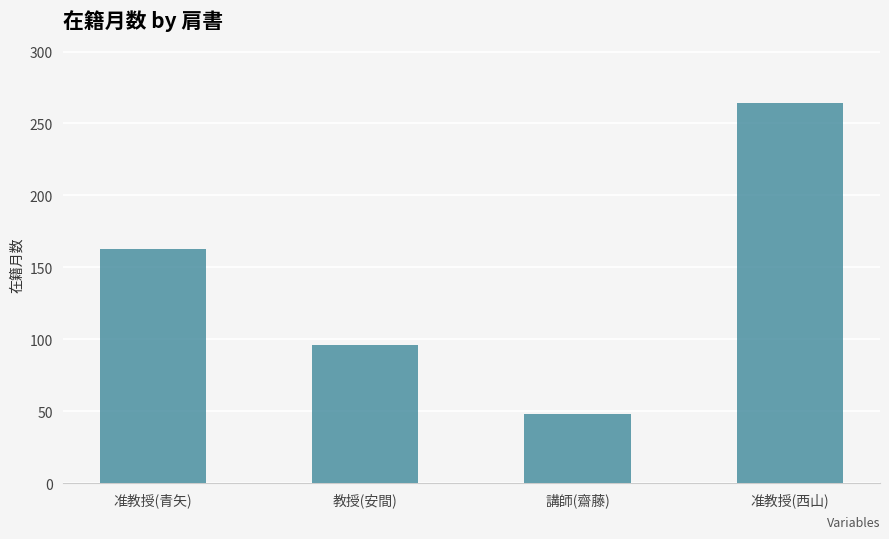

Which has a higher value, 准教授(西山) or 准教授(青矢)?

准教授(西山)